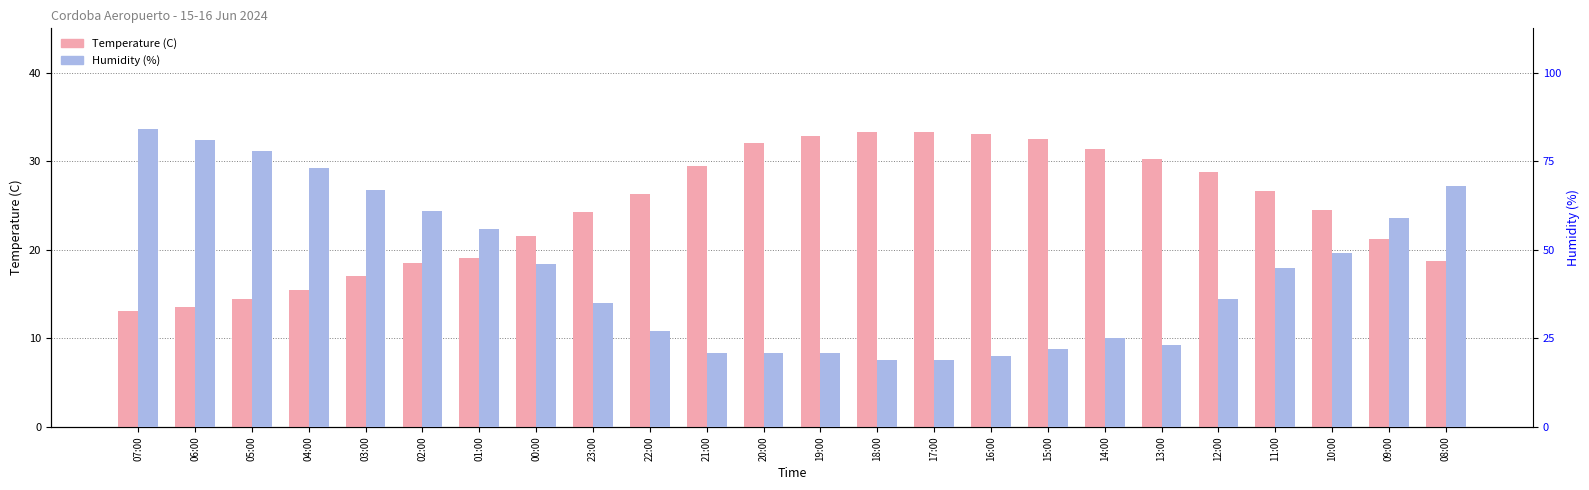

Rank the categories by Temperature (C) value from lowest to highest.

07:00, 06:00, 05:00, 04:00, 03:00, 02:00, 08:00, 01:00, 09:00, 00:00, 23:00, 10:00, 22:00, 11:00, 12:00, 21:00, 13:00, 14:00, 20:00, 15:00, 19:00, 16:00, 18:00, 17:00